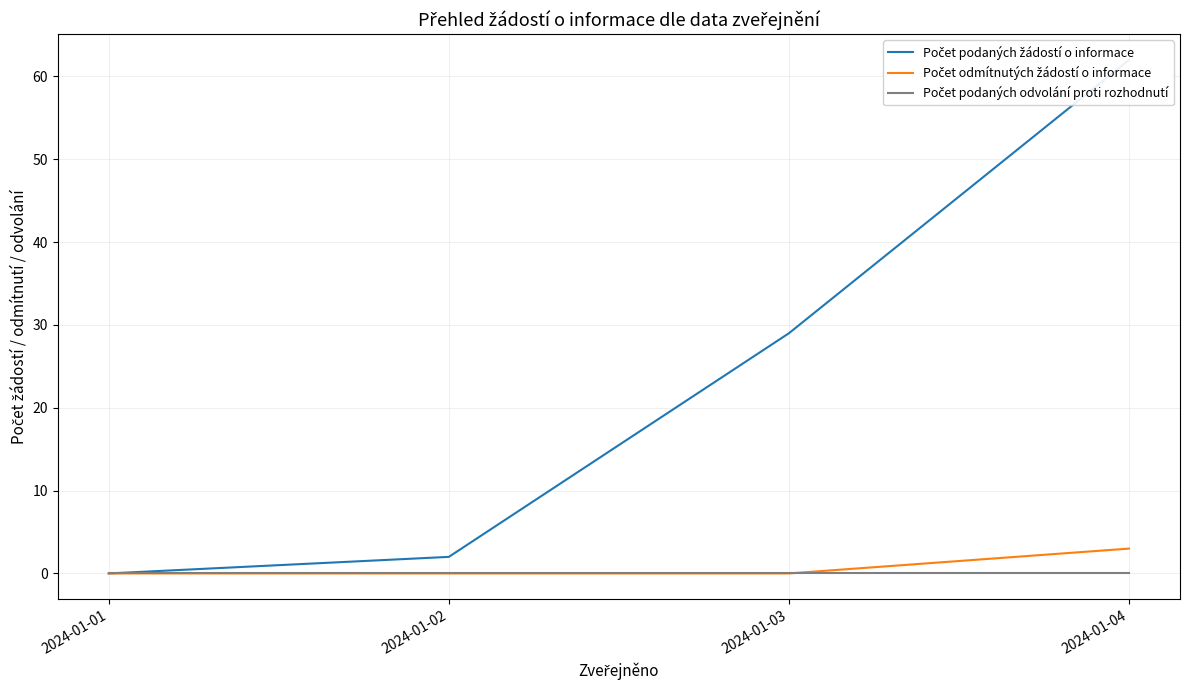

True or false: Počet podaných odvolání proti rozhodnutí and Počet podaných žádostí o informace intersect in this chart.

False